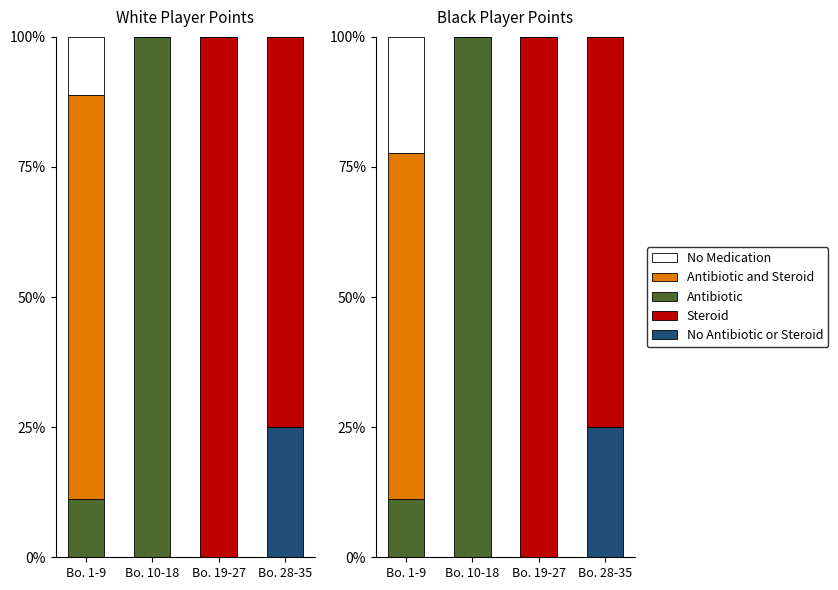

What is the label of the 3rd bar from the right?

Bo. 10-18